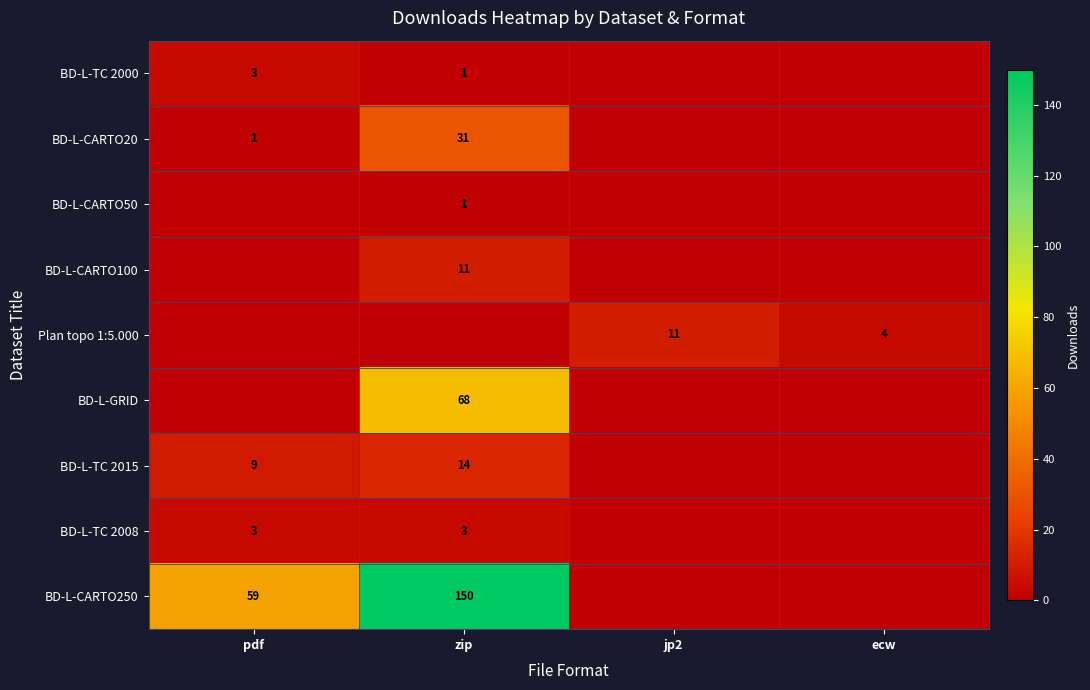

The BD-L-CARTO20 series shows 7 at zip. True or false?

False